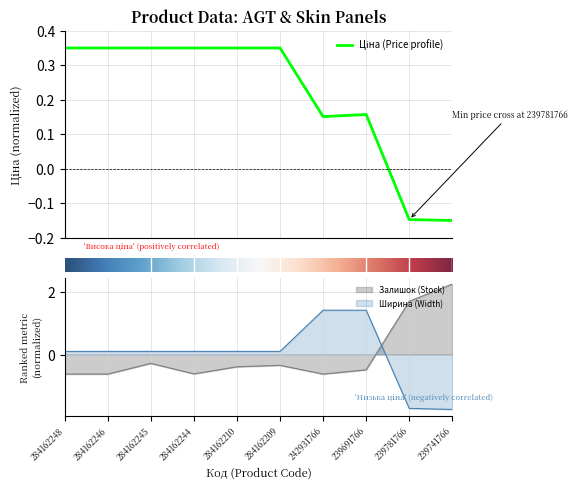

Is it true that Ширина (Width) equals -0.5 at 239741766?

False